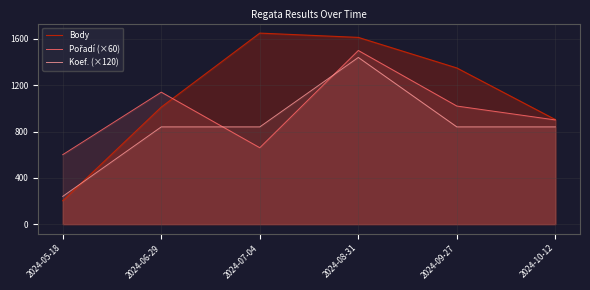

What is the maximum value shown in the chart?

1650